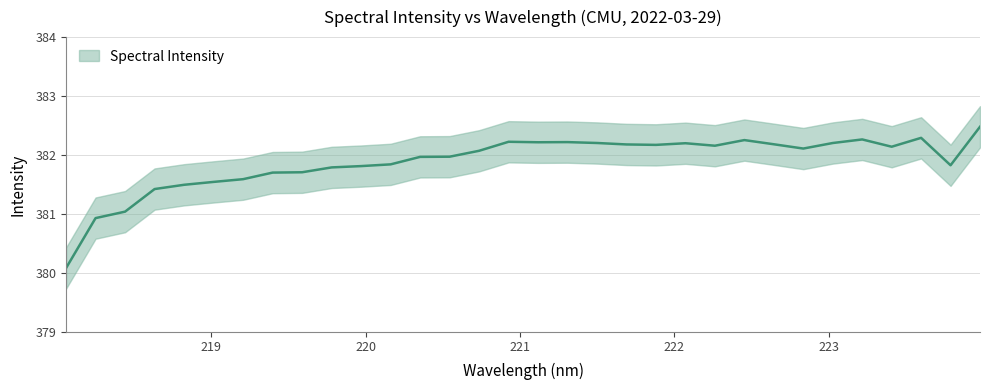

What is the difference between the maximum and second lowest values?

1.8